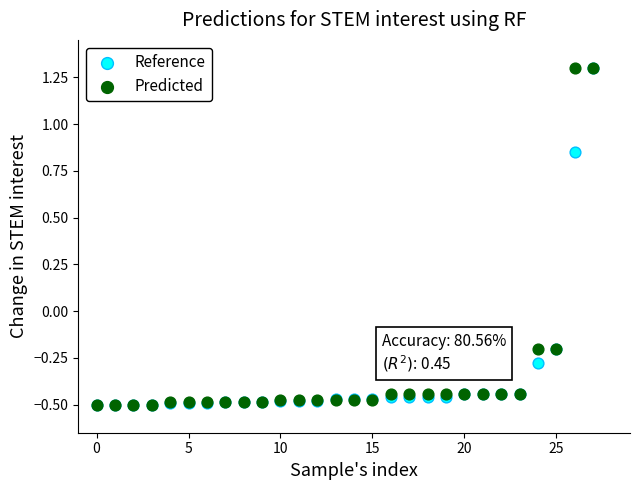

What are all the series names shown in the legend?

Reference, Predicted